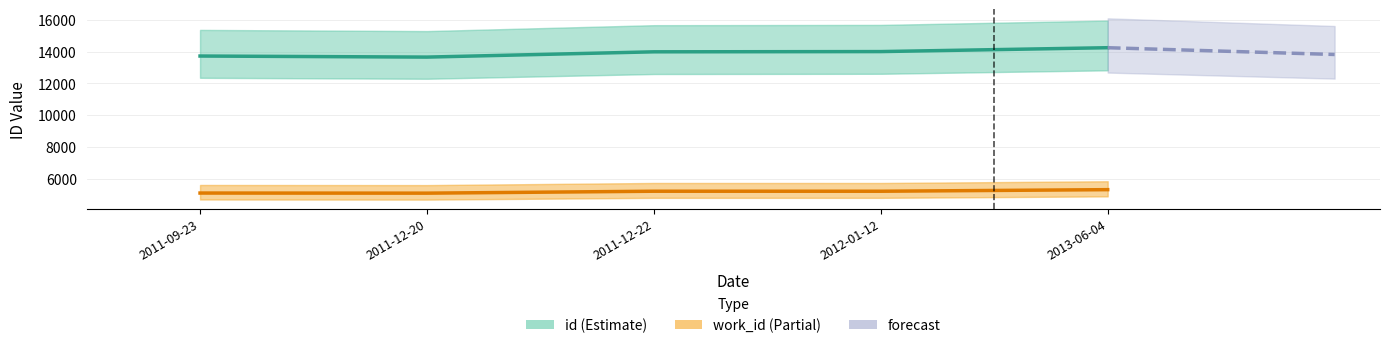

What is the value of the id point at the 4th from the left?

14013